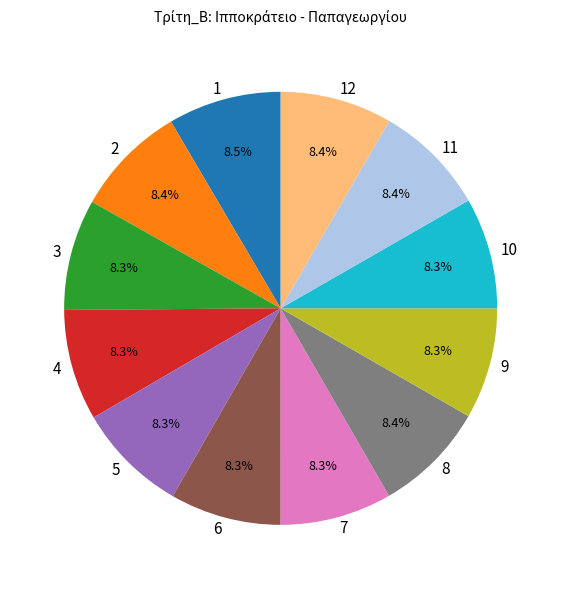

How many segments does this pie chart have?

12